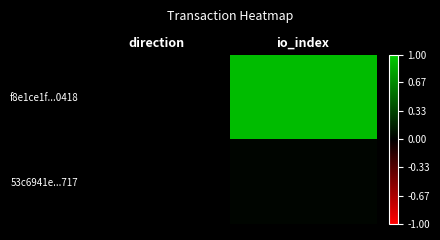

Count the number of data series in this chart.

2